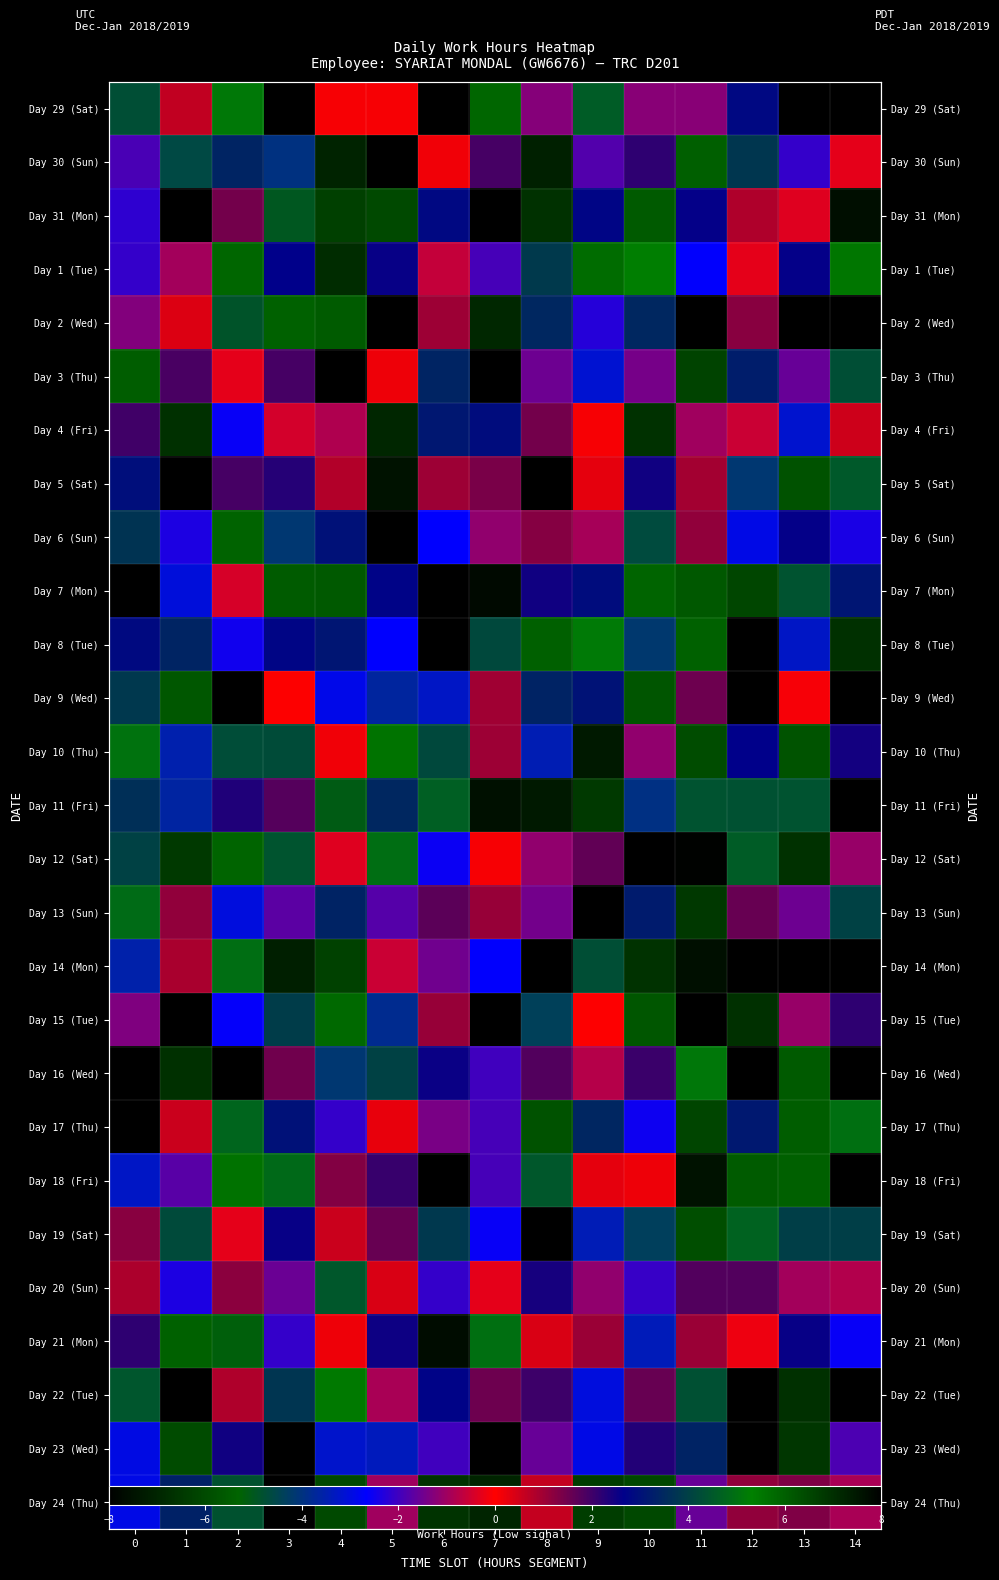

Rank the series by their maximum value, from highest to lowest.

Day 11 (Fri), Day 9 (Wed), Day 14 (Mon), Day 23 (Wed), Day 22 (Tue), Day 16 (Wed), Day 31 (Mon), Day 12 (Sat), Day 5 (Sat), Day 8 (Tue), Day 15 (Tue), Day 19 (Sat), Day 29 (Sat), Day 30 (Sun), Day 2 (Wed), Day 7 (Mon), Day 3 (Thu), Day 24 (Thu), Day 18 (Fri), Day 6 (Sun), Day 13 (Sun), Day 21 (Mon), Day 4 (Fri), Day 17 (Thu), Day 10 (Thu), Day 1 (Tue), Day 20 (Sun)